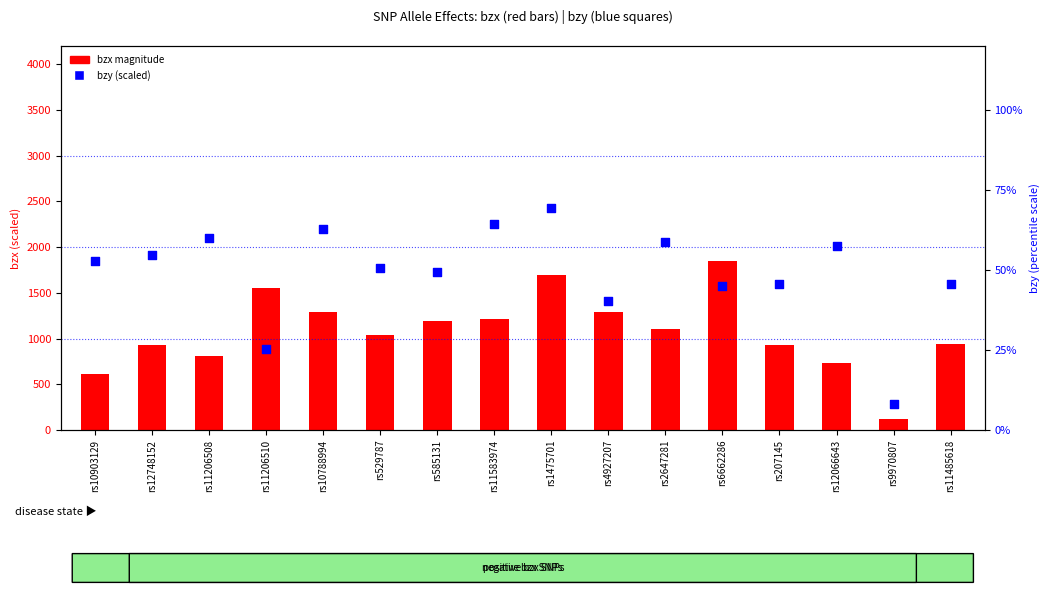

At which category is the sum across all series the highest?

rs6662286